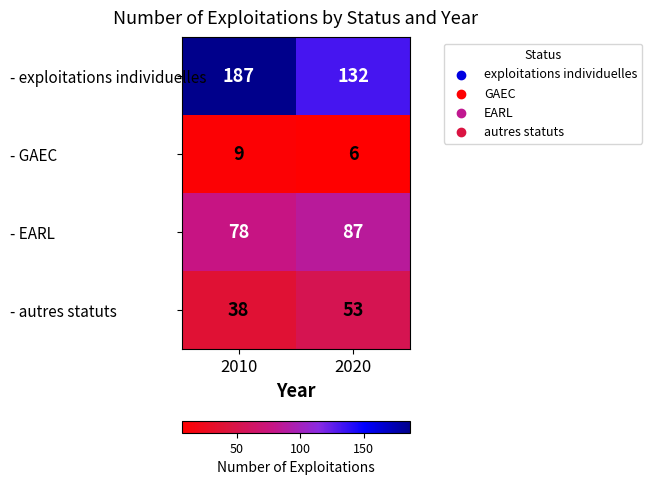

What value does the - exploitations individuelles series have at 2010?

187